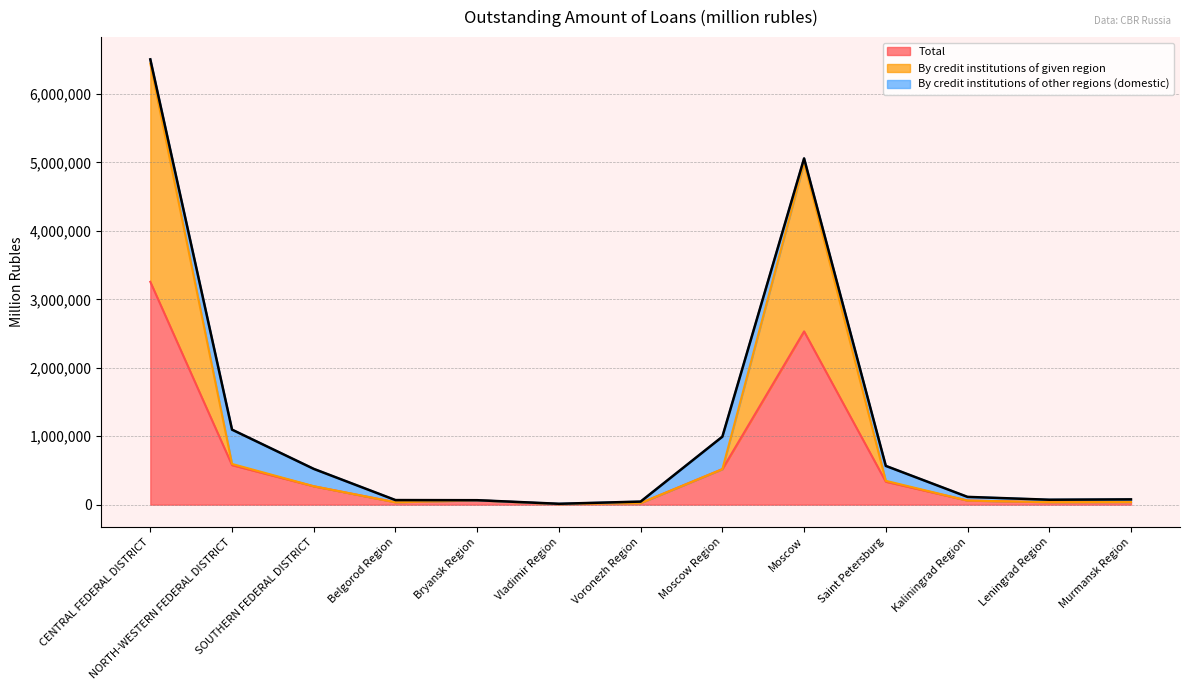

How many values in the Total series are below 63828?

6